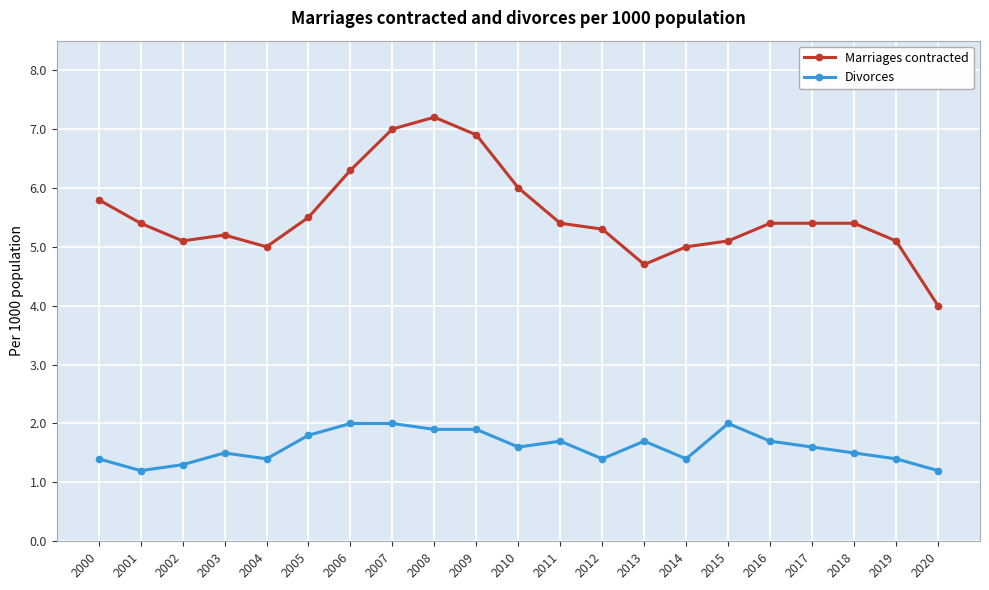

What is the value of the Divorces point at the 15th from the left?

1.4